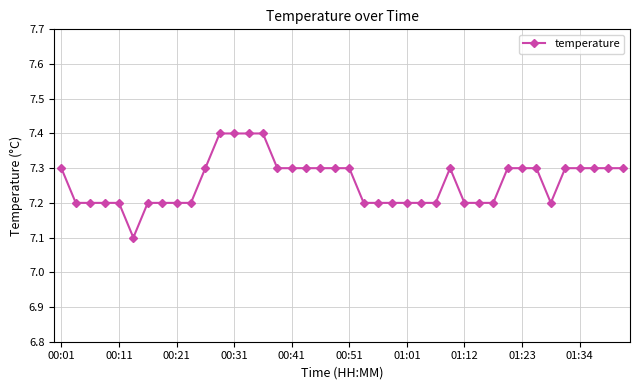

What is the greatest value displayed?

7.4